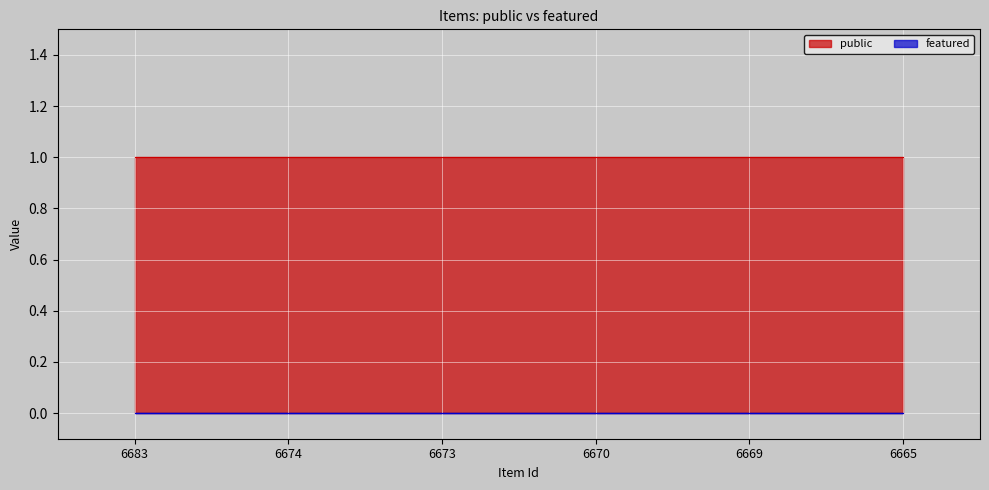

True or false: public and featured cross at least once.

False